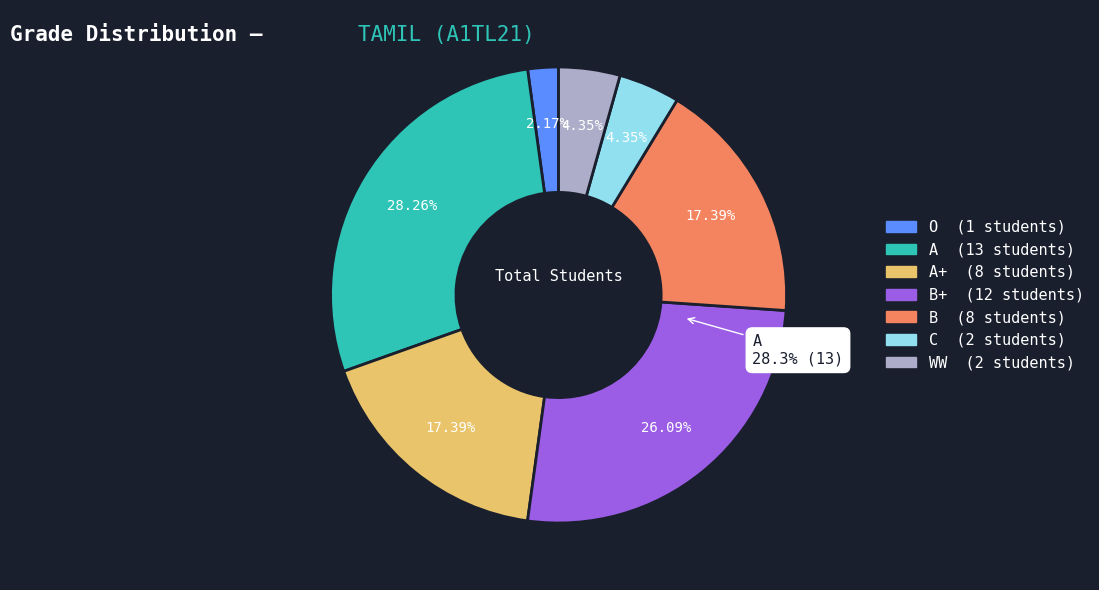

To the nearest percent, what percentage of the pie is A?

28%